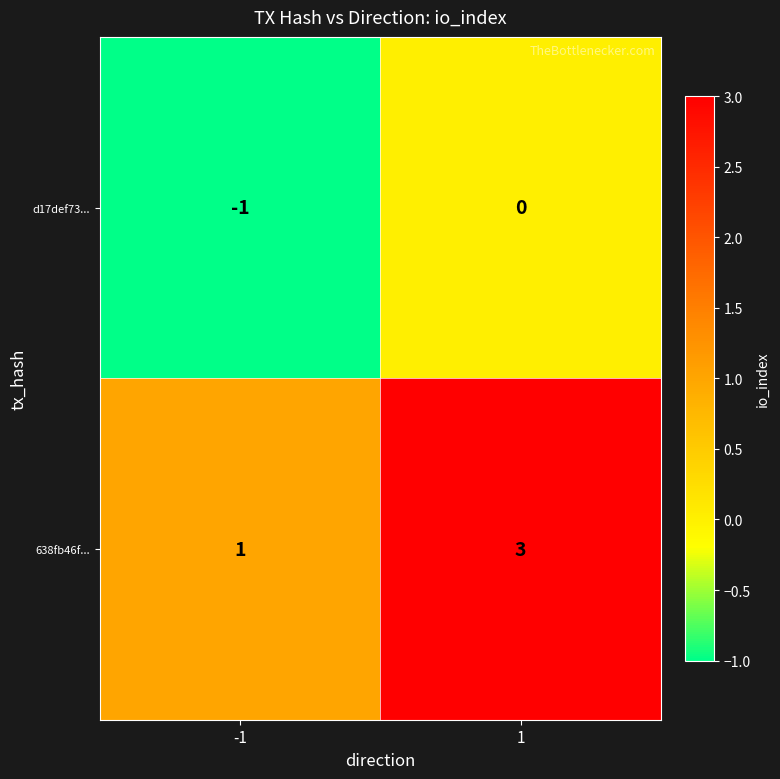

What is the sum of all 638fb46f... values?

4